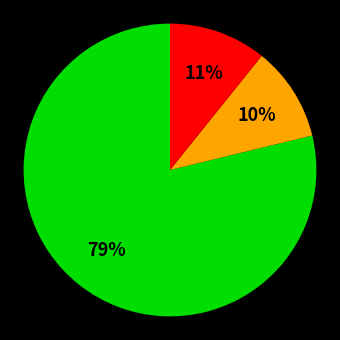

To the nearest percent, what is the average slice percentage?

33%